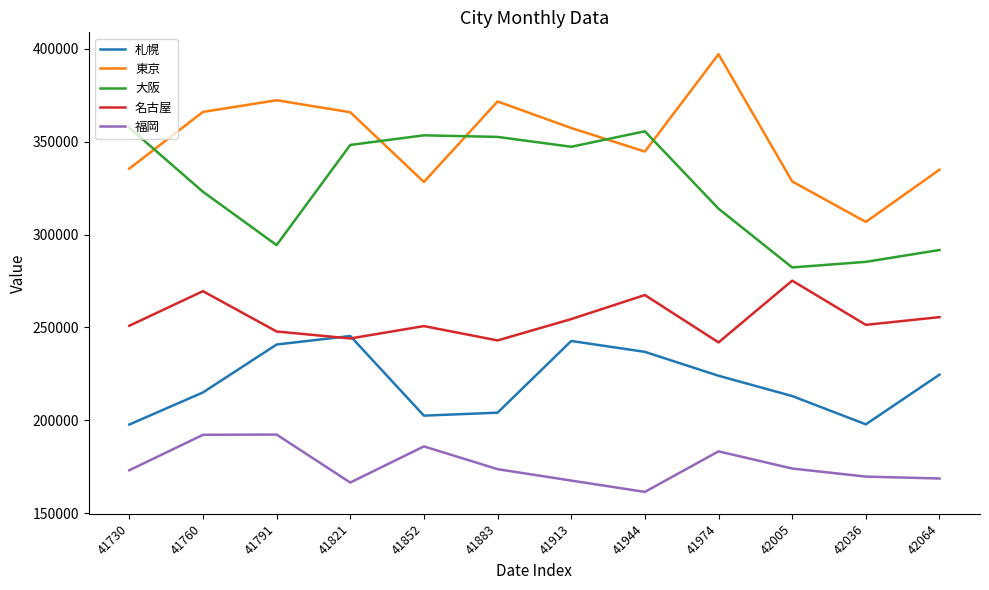

Where does the 札幌 series first go above 224001?

41791